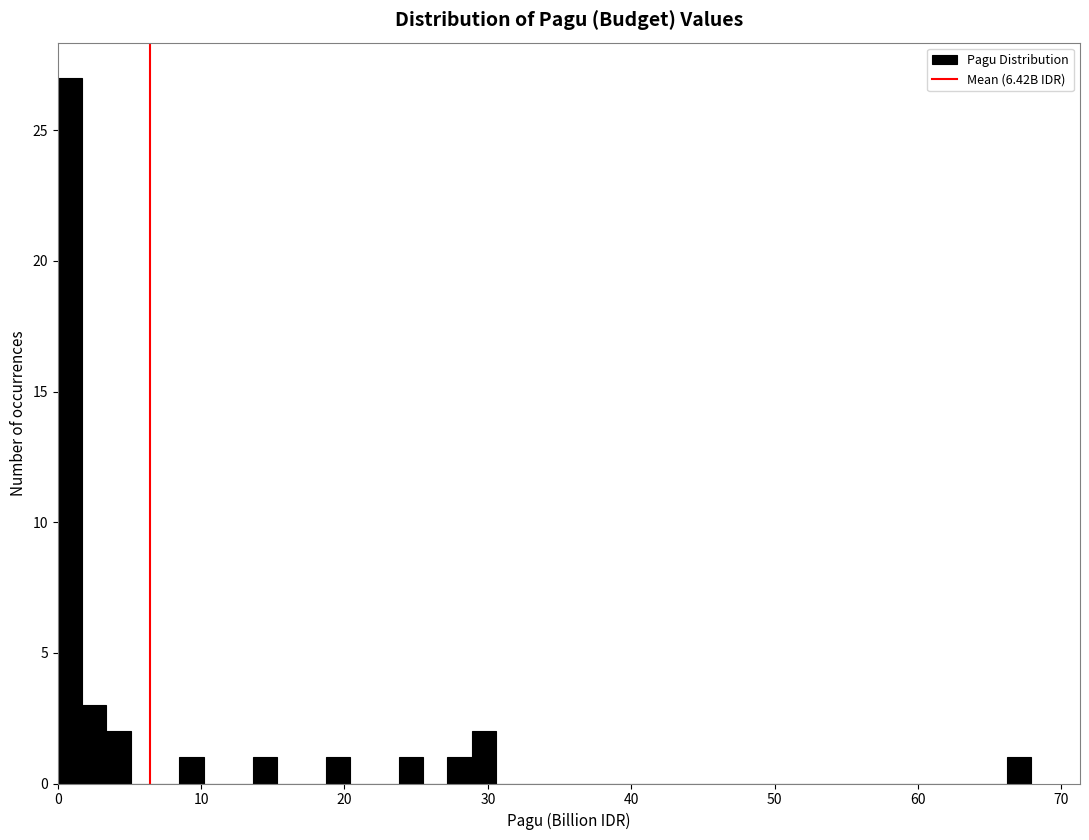

Read against the x-axis, roughly where is the centre of the tallest bar?

1